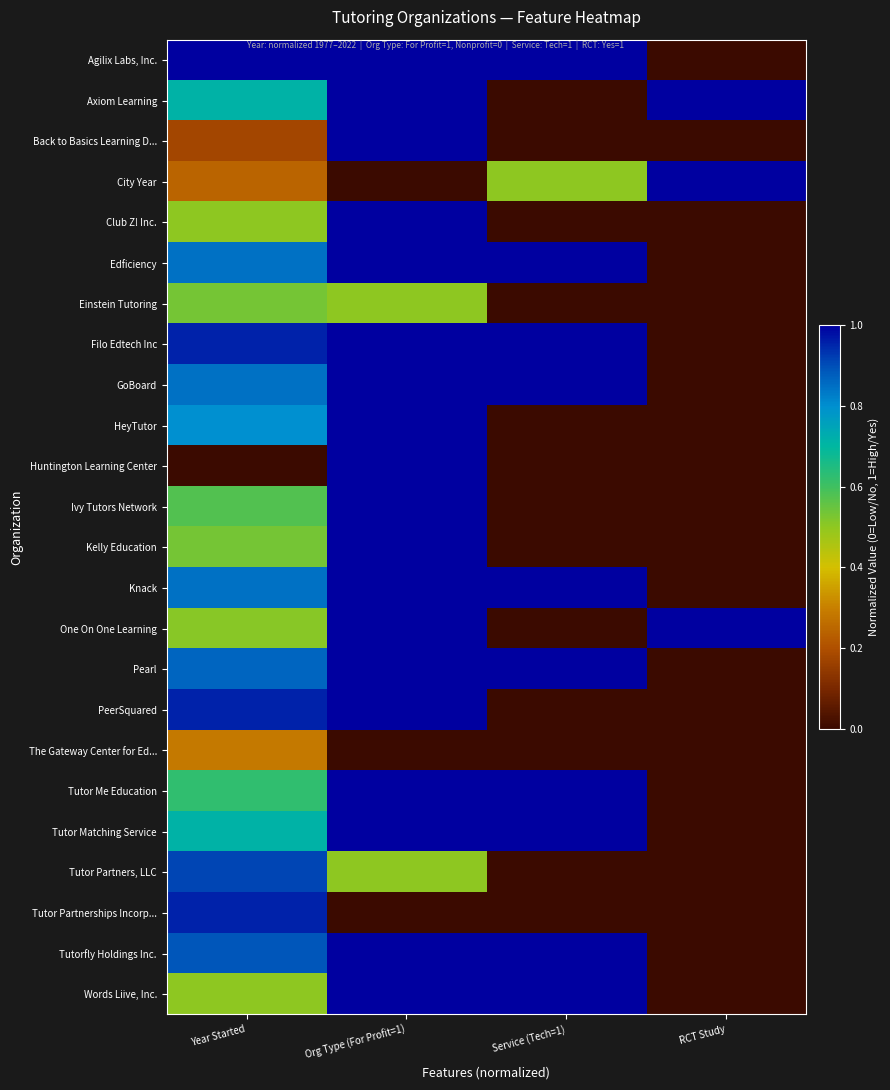

Which has a higher value, Year Started or Service (Tech=1)?

Year Started